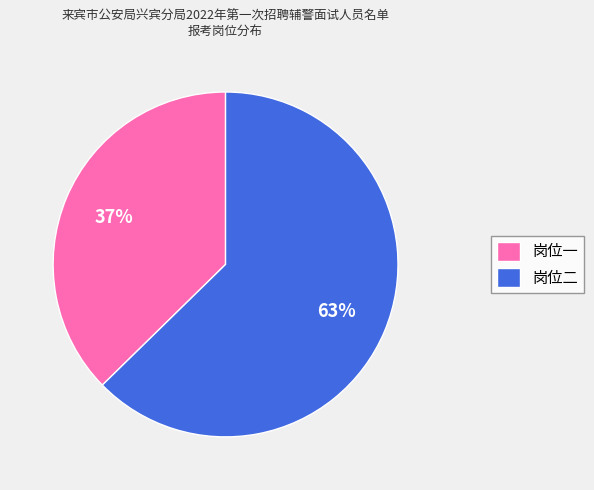

Is it true that 岗位一 is 51% of the pie?

False